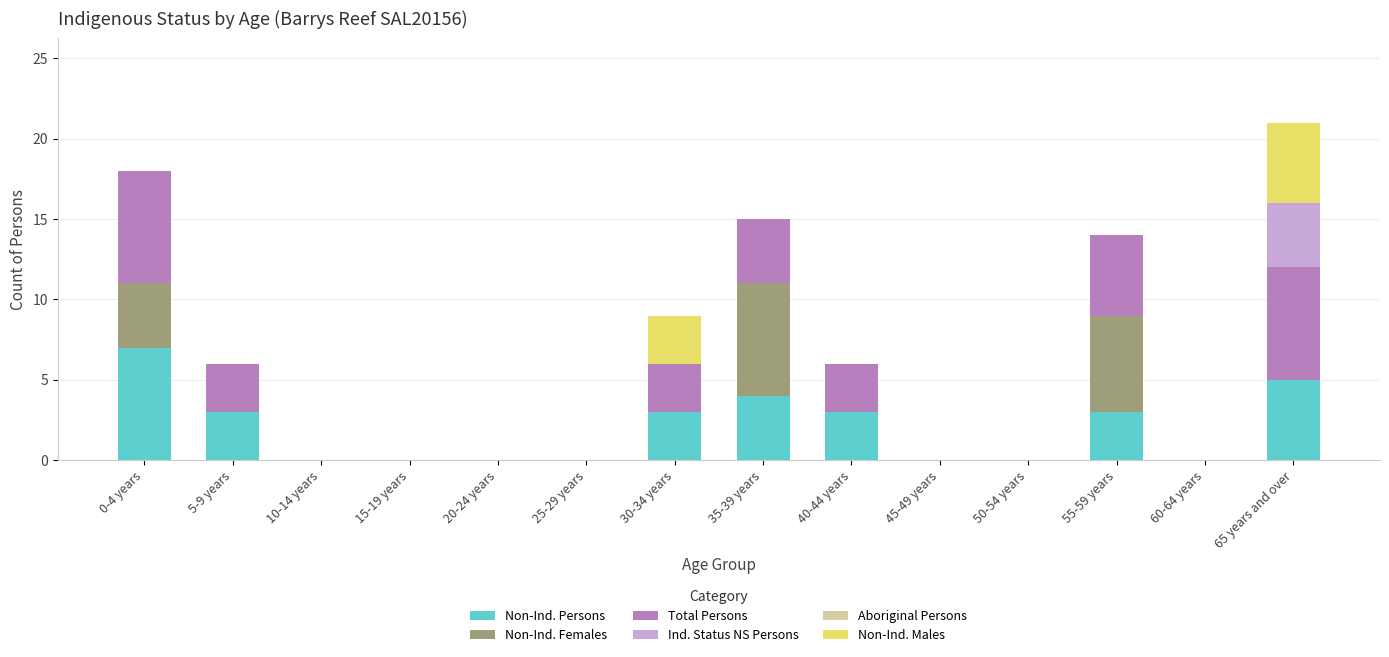

The value of Non-Ind. Persons at 0-4 years is 2. True or false?

False